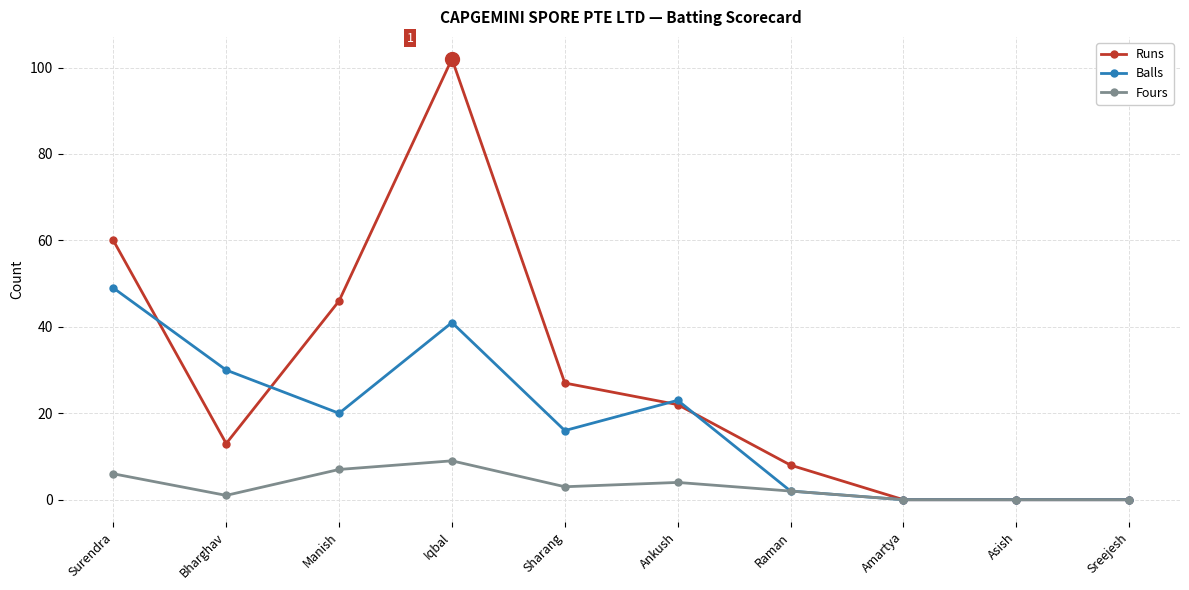

How many data points in Runs are less than 22?

5